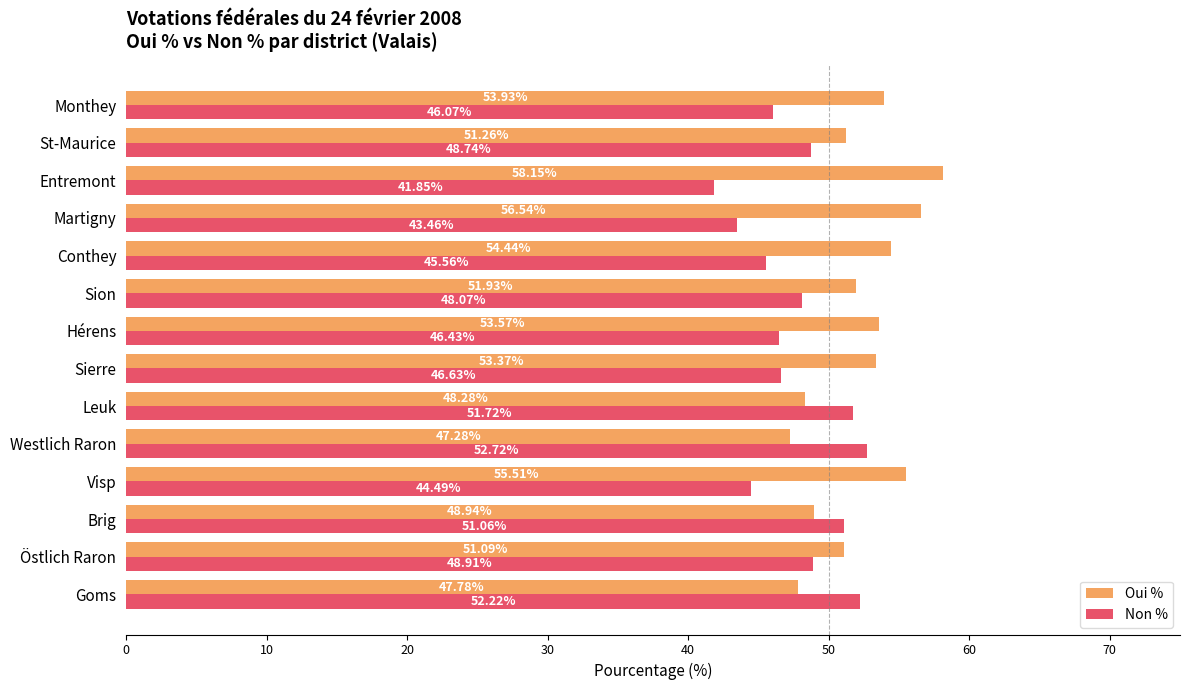

Rank the series by their average value, from highest to lowest.

Oui %, Non %